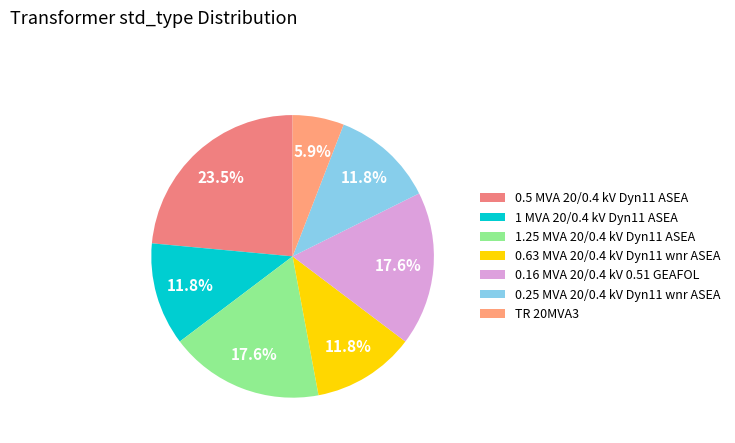

Which category has the smallest portion of the pie?

TR 20MVA3